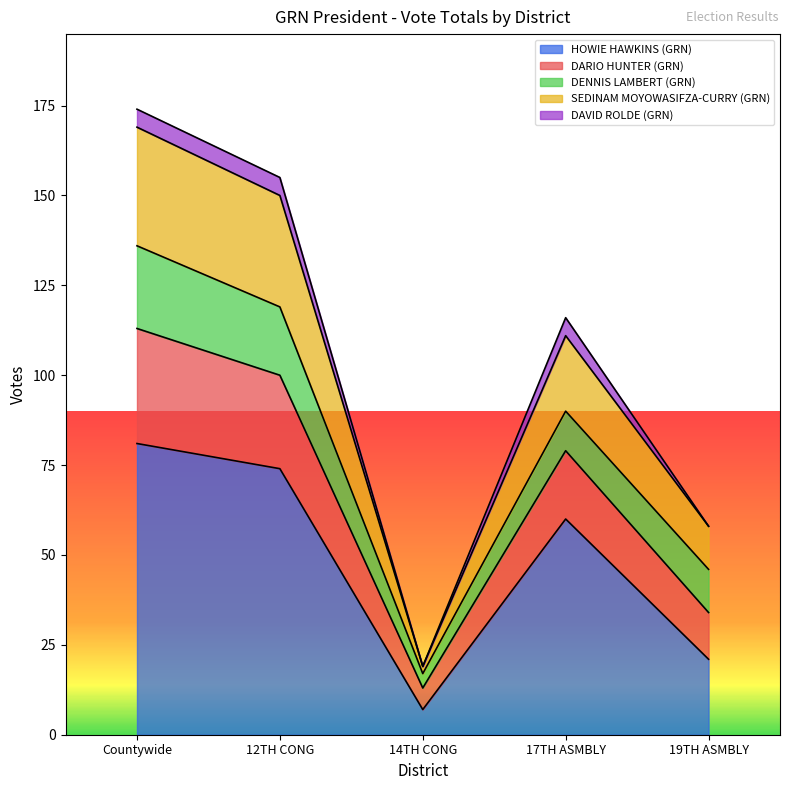

In HOWIE HAWKINS (GRN), how many points are higher than both neighbors (excluding endpoints)?

1